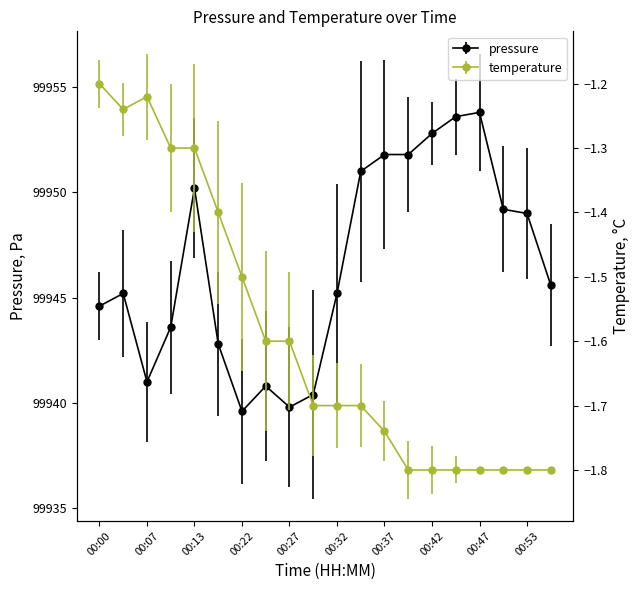

The value of temperature at 00:07 is -1.2. True or false?

True